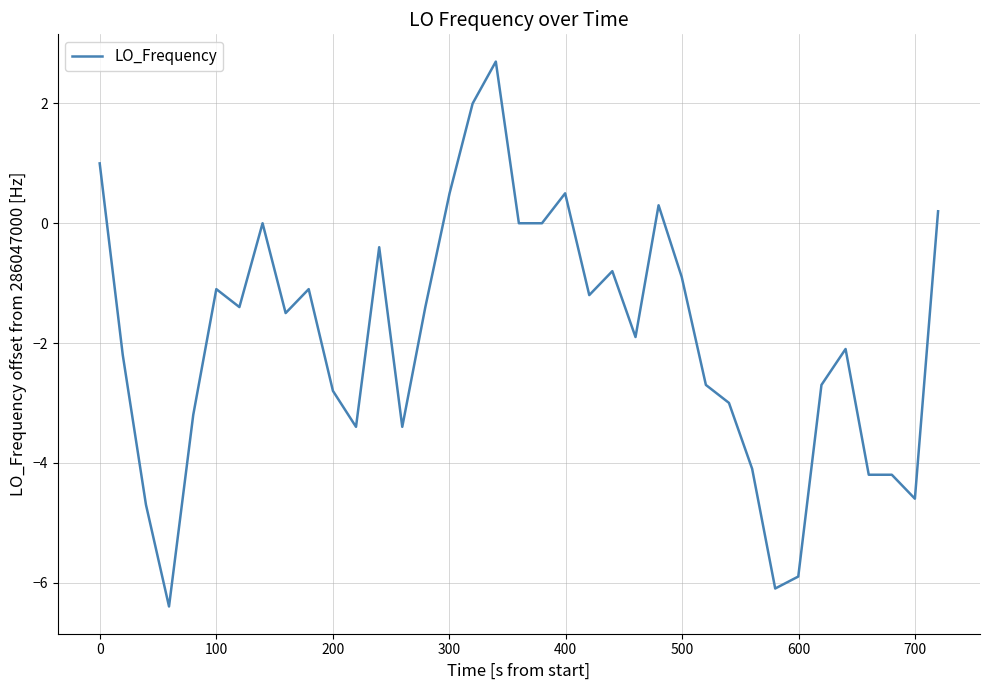

What is the difference between the maximum and minimum values?

9.1